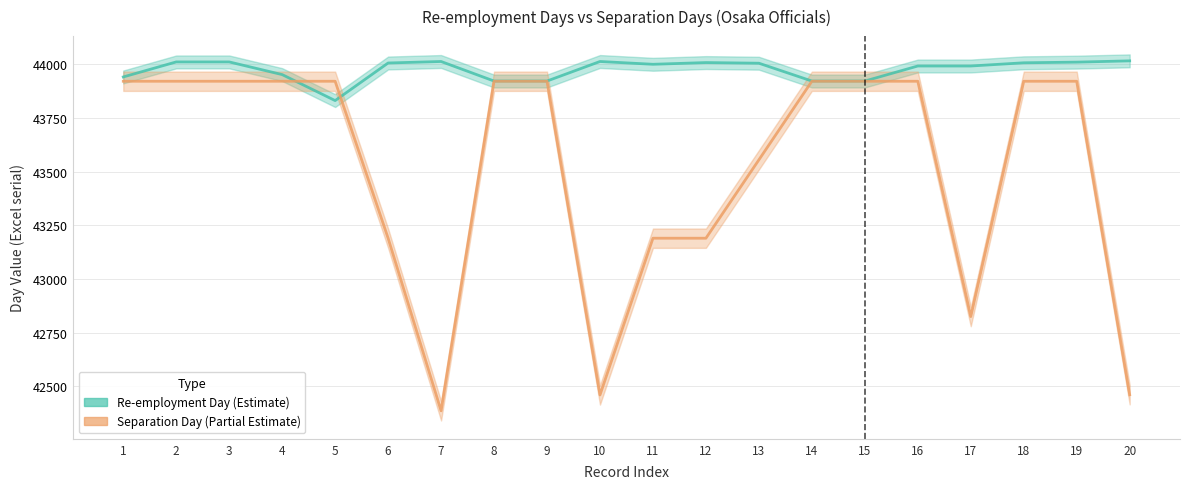

Rank the series by their average value, from highest to lowest.

Re-employment Day, Separation Day